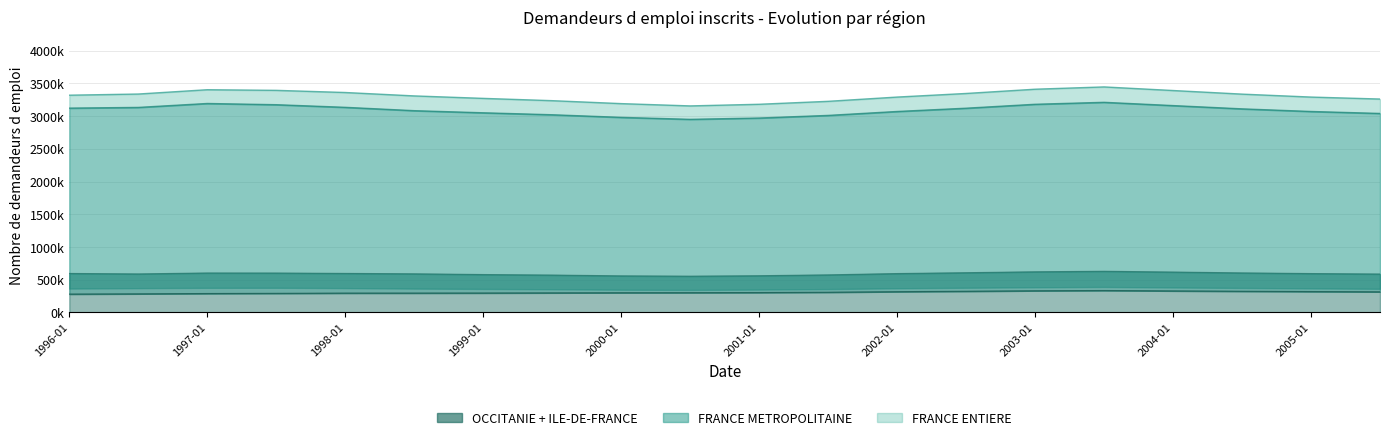

At which label does FRANCE ENTIERE first exceed 3318?

1996-01